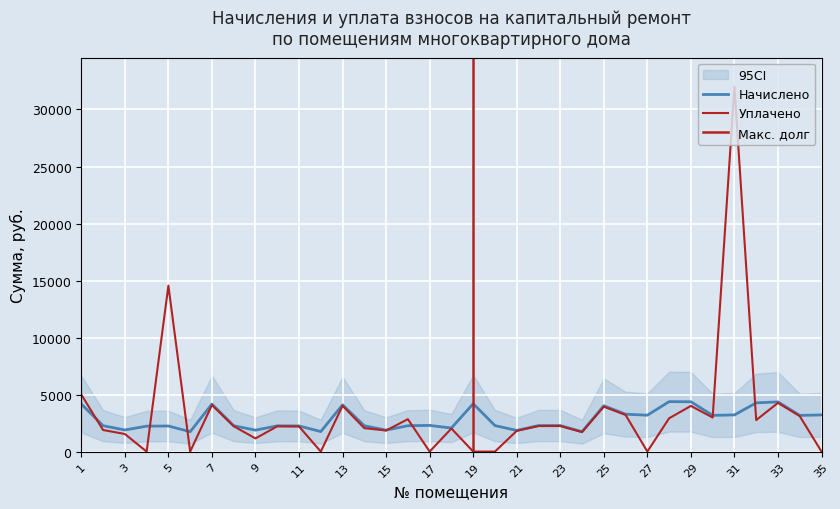

Which series changed the most between 17 and 19?

Начислено